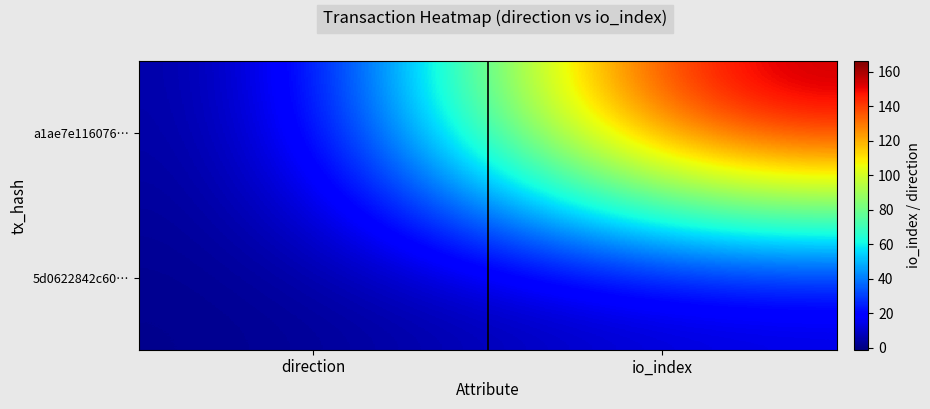

Reading left to right, list all the values displayed in this chart.

a1ae7e116076…: direction=-1	io_index=166
5d0622842c60…: direction=1	io_index=9